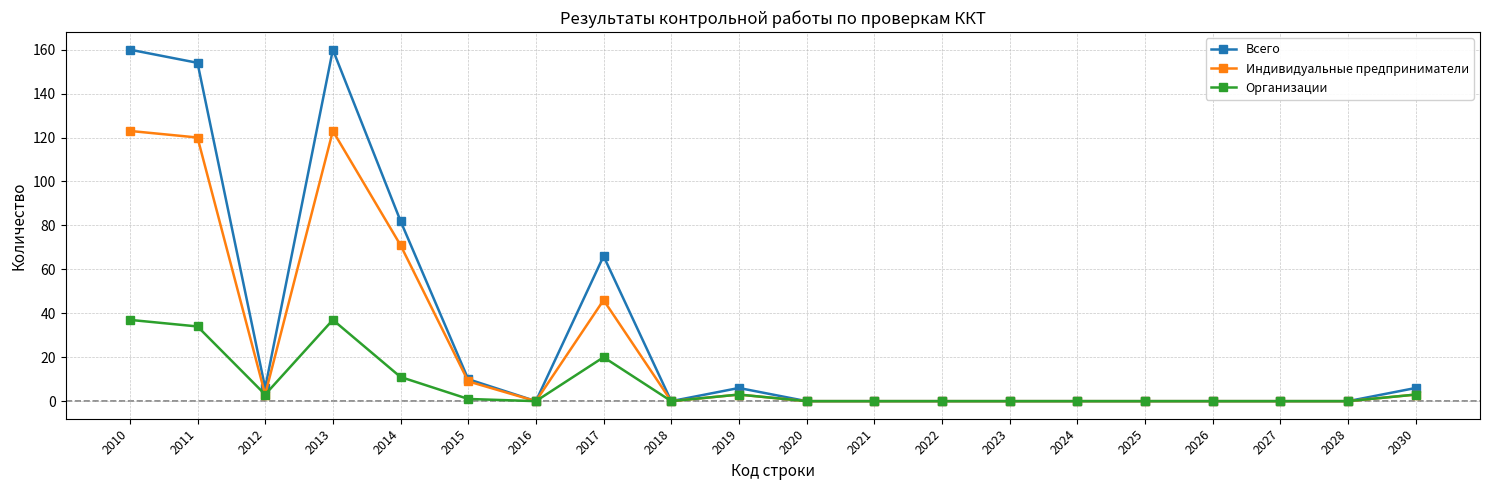

Is the value of Всего at 2012 greater than the value of Организации at 2015?

Yes